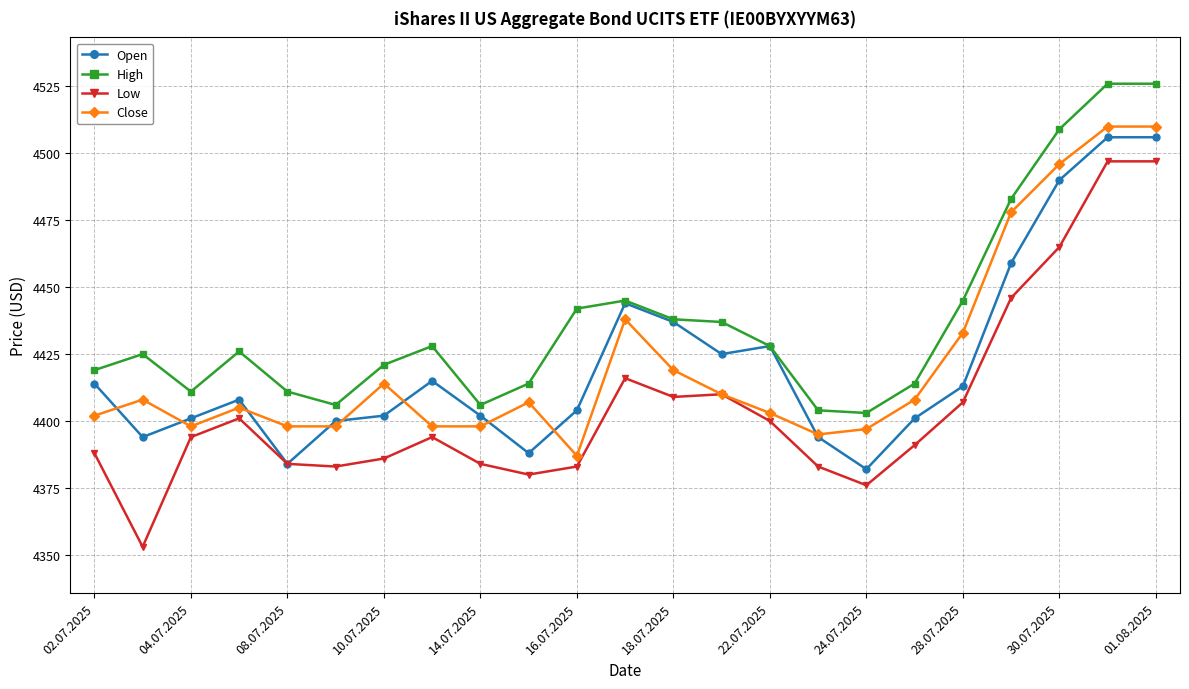

How many data points in Open are less than 4408?

11